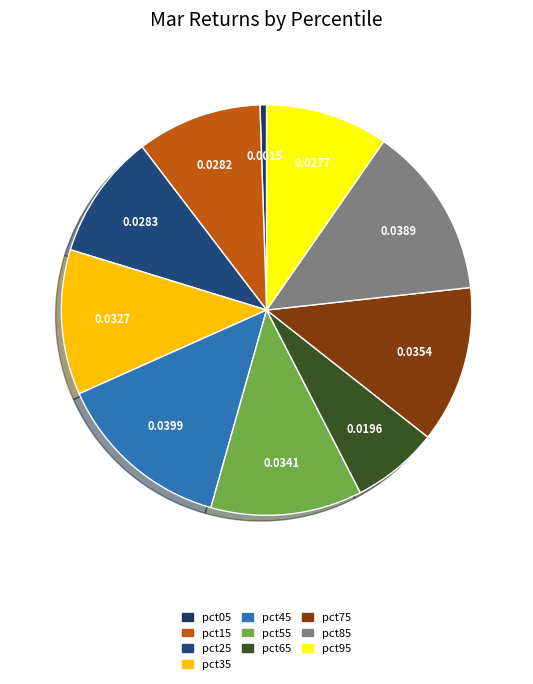

Which category has the smallest portion of the pie?

pct05